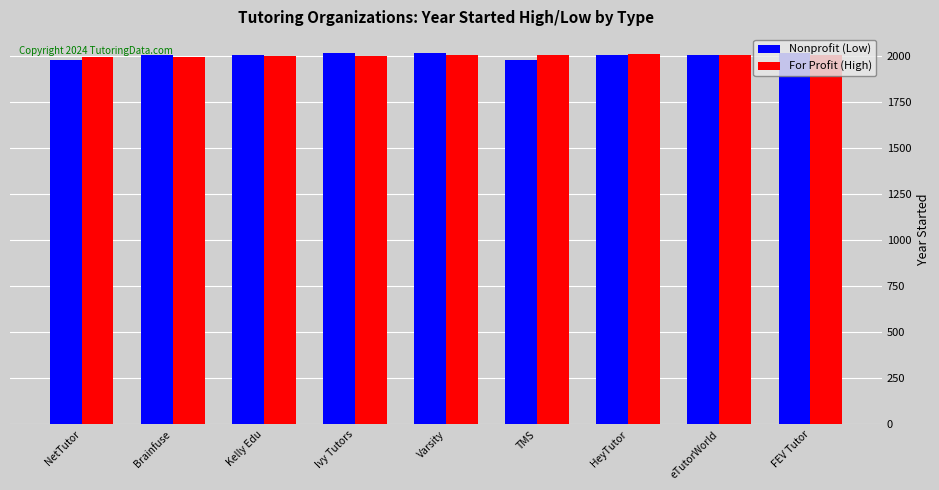

What is the sum of the For Profit (High) values at Brainfuse and Ivy Tutors?

4002